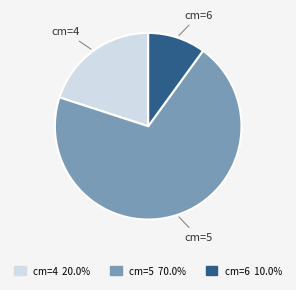

Count the number of slices in the pie.

3